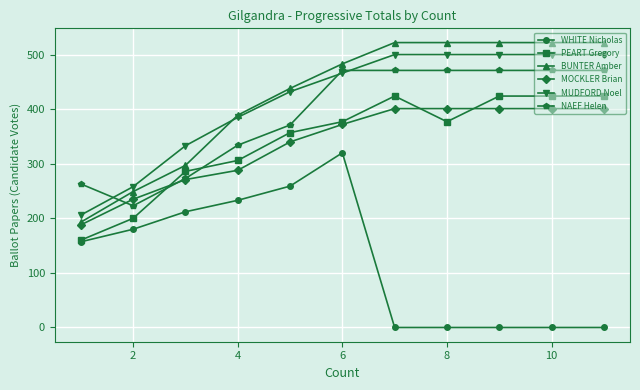

What is the difference between the maximum and second lowest values in the MUDFORD Noel series?

242